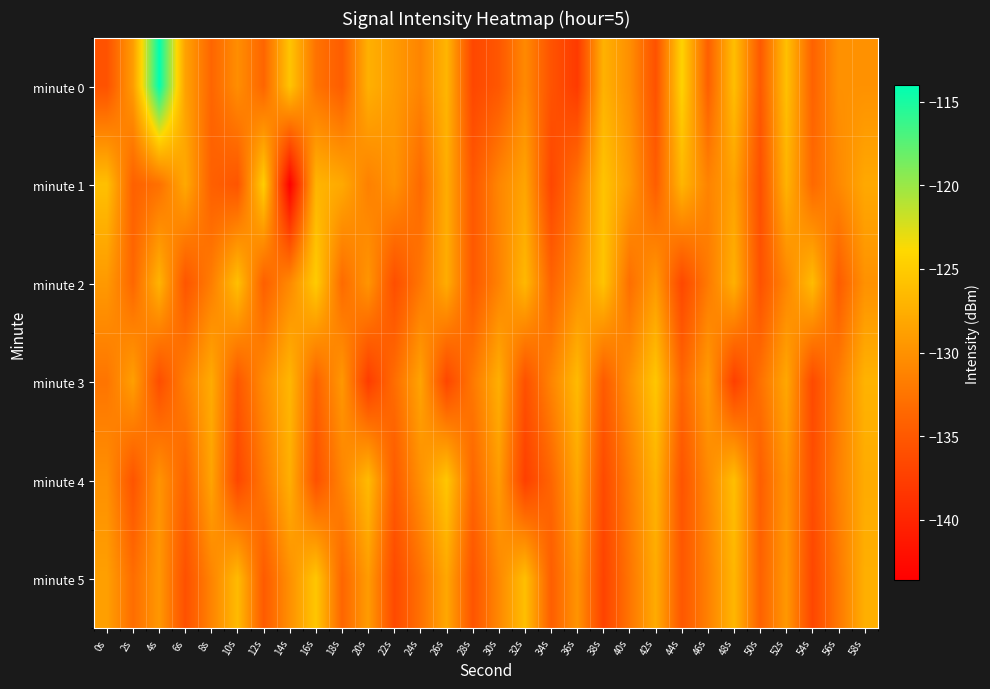

What is the total value across all series at 20s?

-781.8